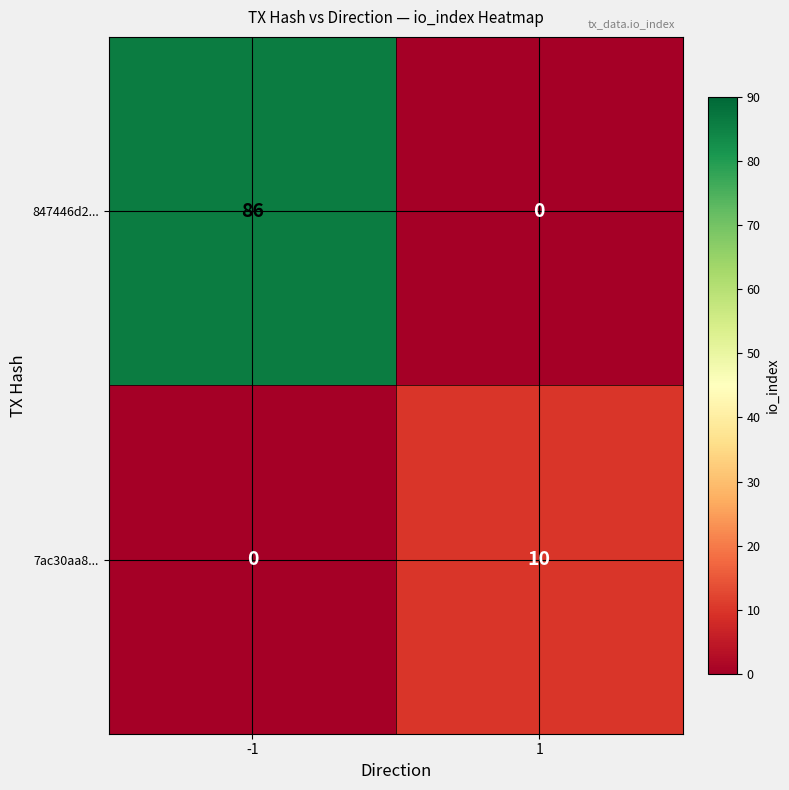

What is the total value across all series at -1?

86